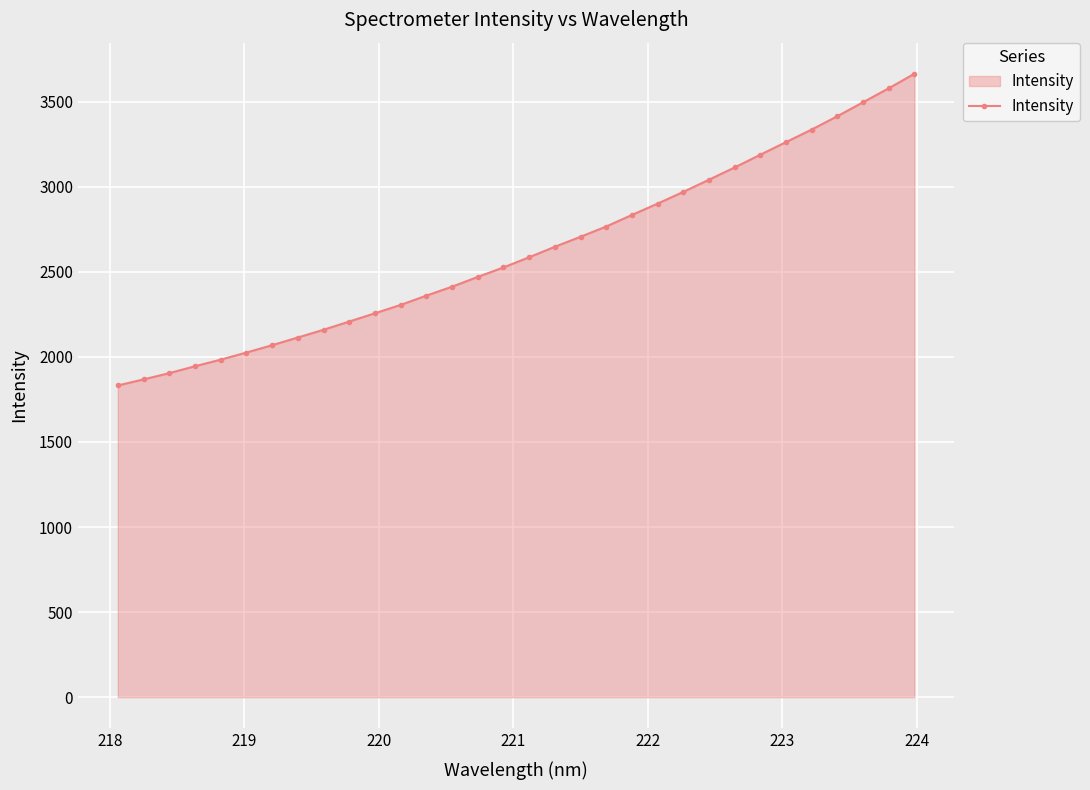

What is the difference between the second highest and second lowest values?

1710.8